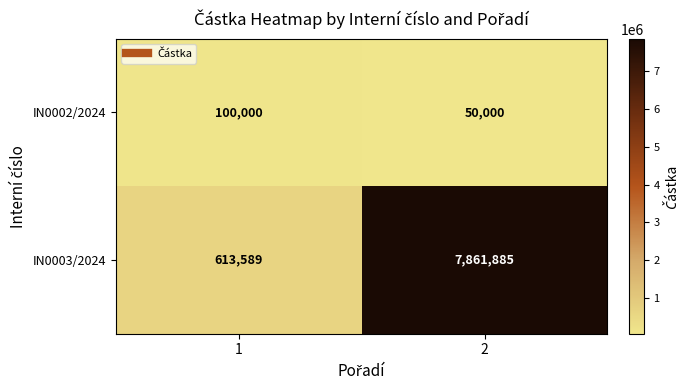

List the series in order of their peak value, highest first.

IN0003/2024, IN0002/2024